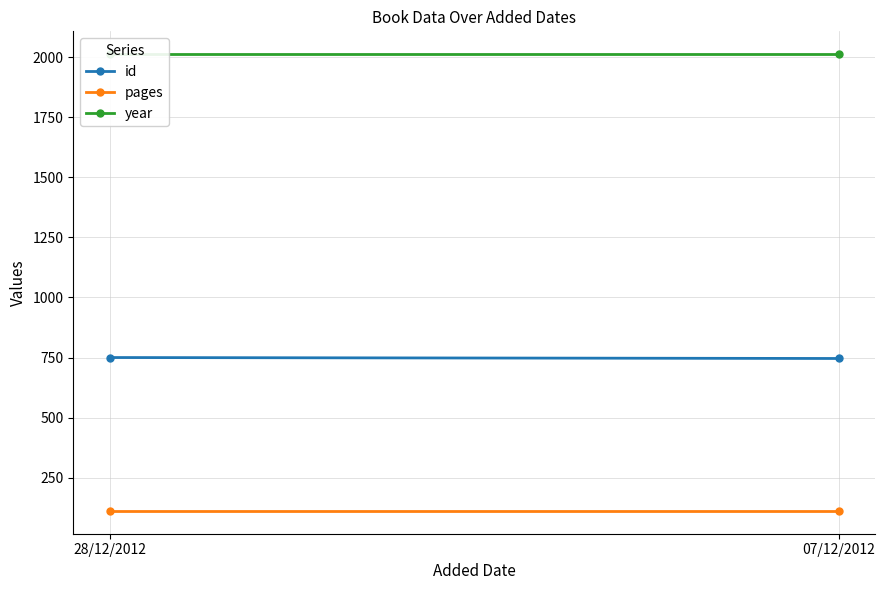

List the series in order of their overall mean, highest first.

year, id, pages